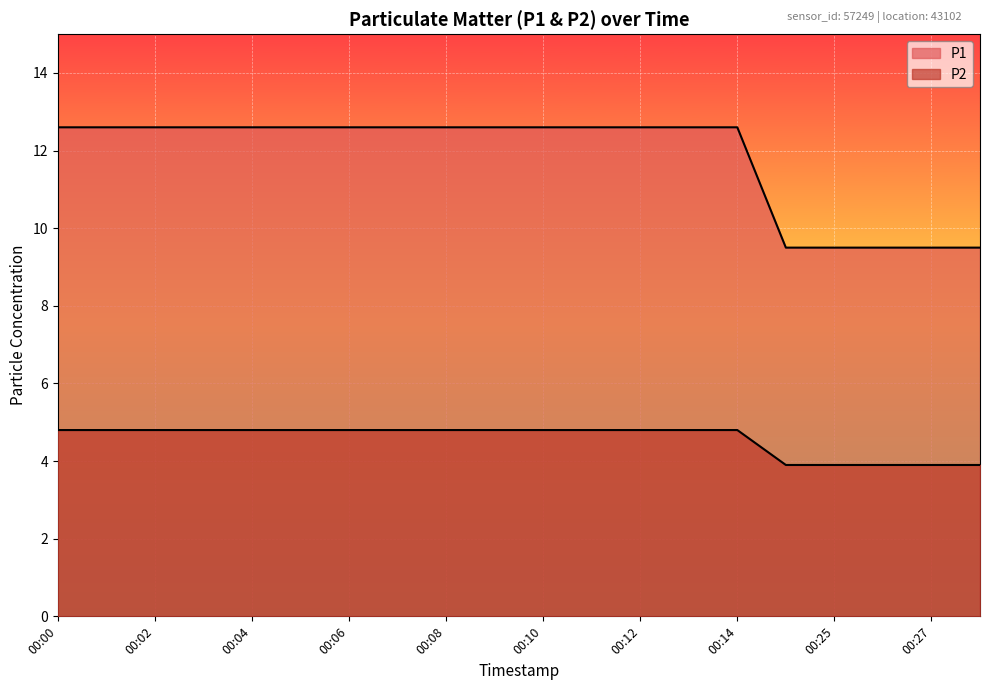

How many lines are shown in the chart?

2